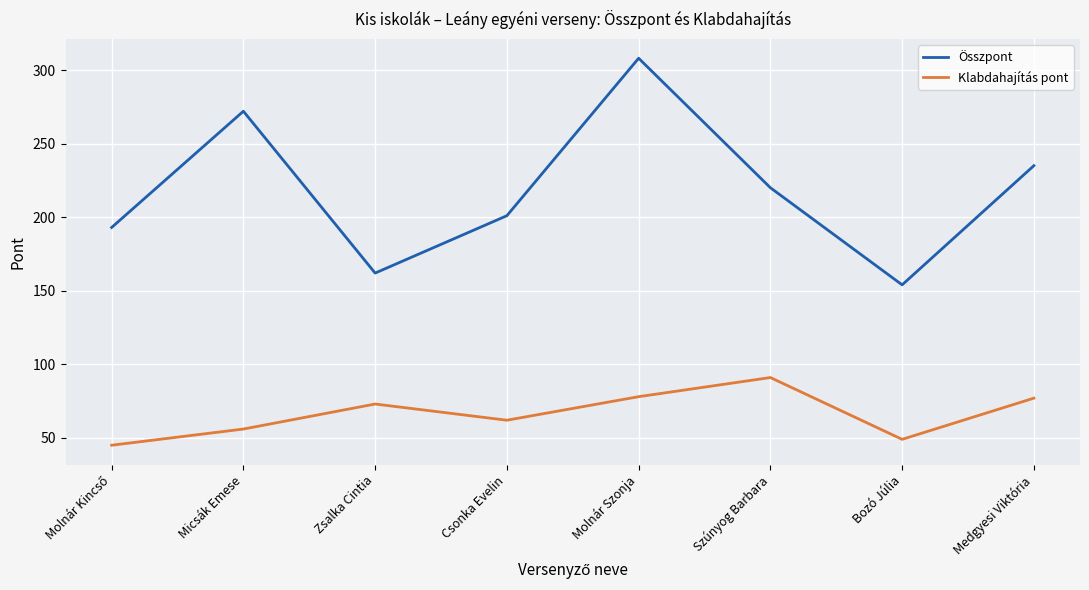

How many values in the Összpont series are below 220?

4